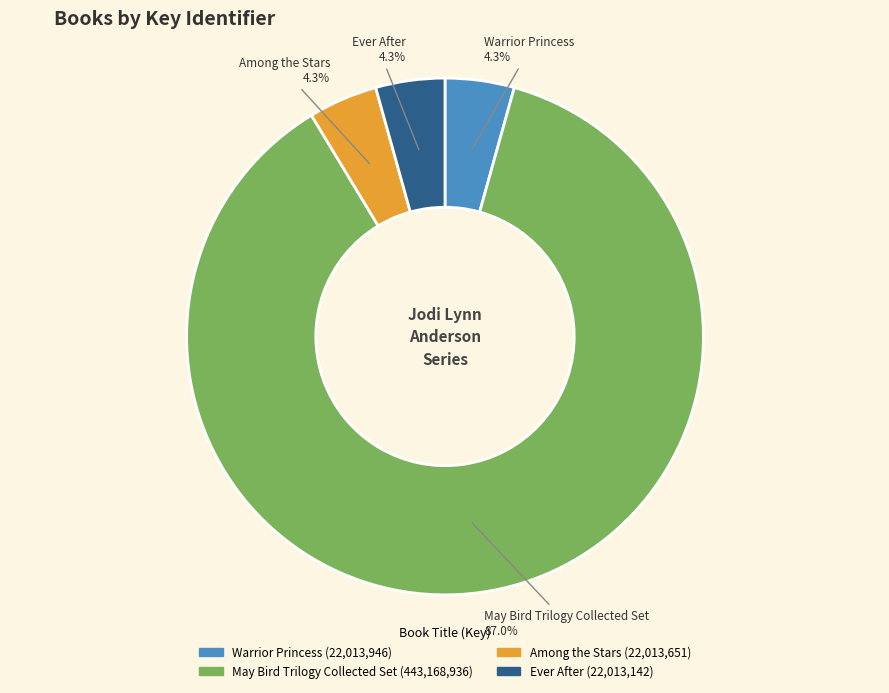

To the nearest percent, what is the difference between the May Bird Trilogy Collected Set and Among the Stars slice percentages?

83%